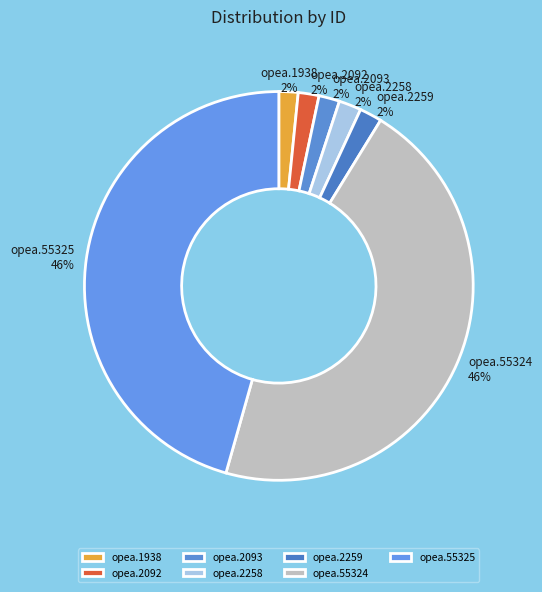

Which has a higher value, opea.2258 or opea.55324?

opea.55324